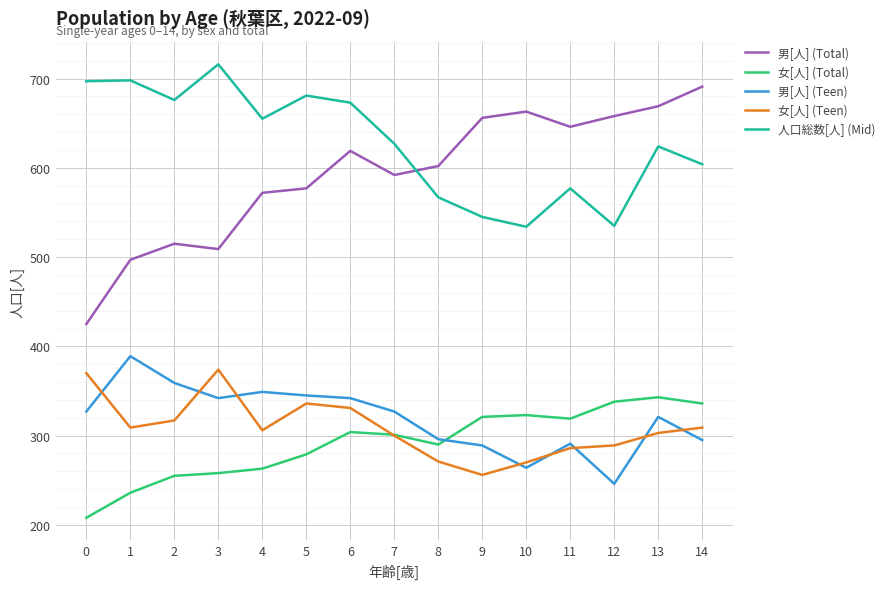

What is the sum of all 女[人] (Teen) values?

4627